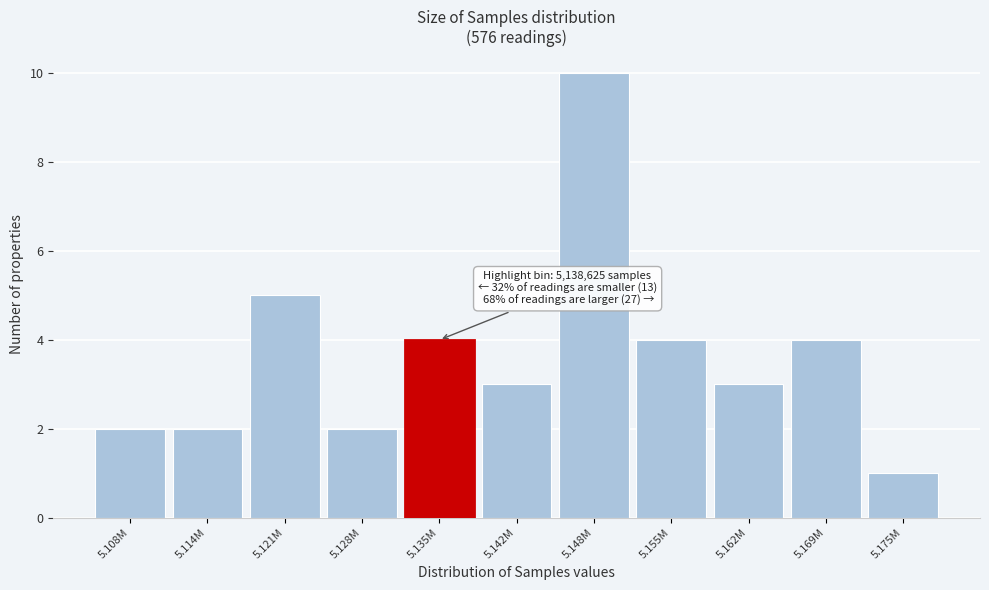

Reading left to right, transcribe all the data shown in this chart.

5.108M=2	5.114M=2	5.121M=5	5.128M=2	5.135M=4	5.142M=3	5.148M=10	5.155M=4	5.162M=3	5.169M=4	5.175M=1